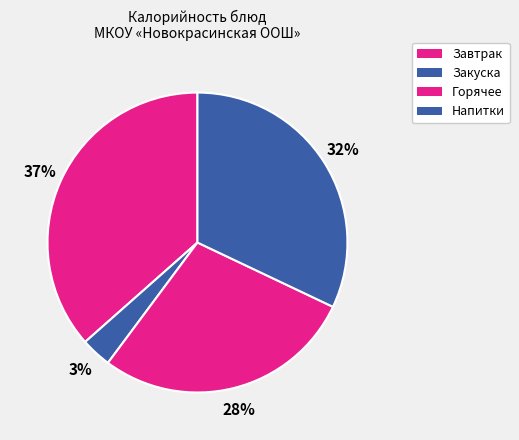

Count the number of slices in the pie.

4